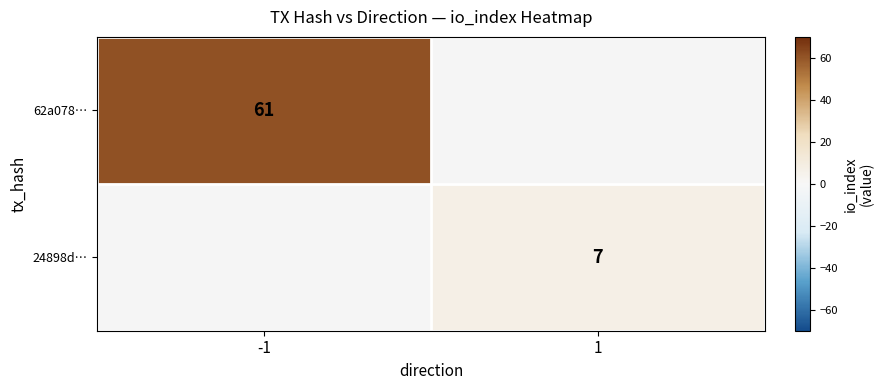

How many distinct data groups are displayed?

2